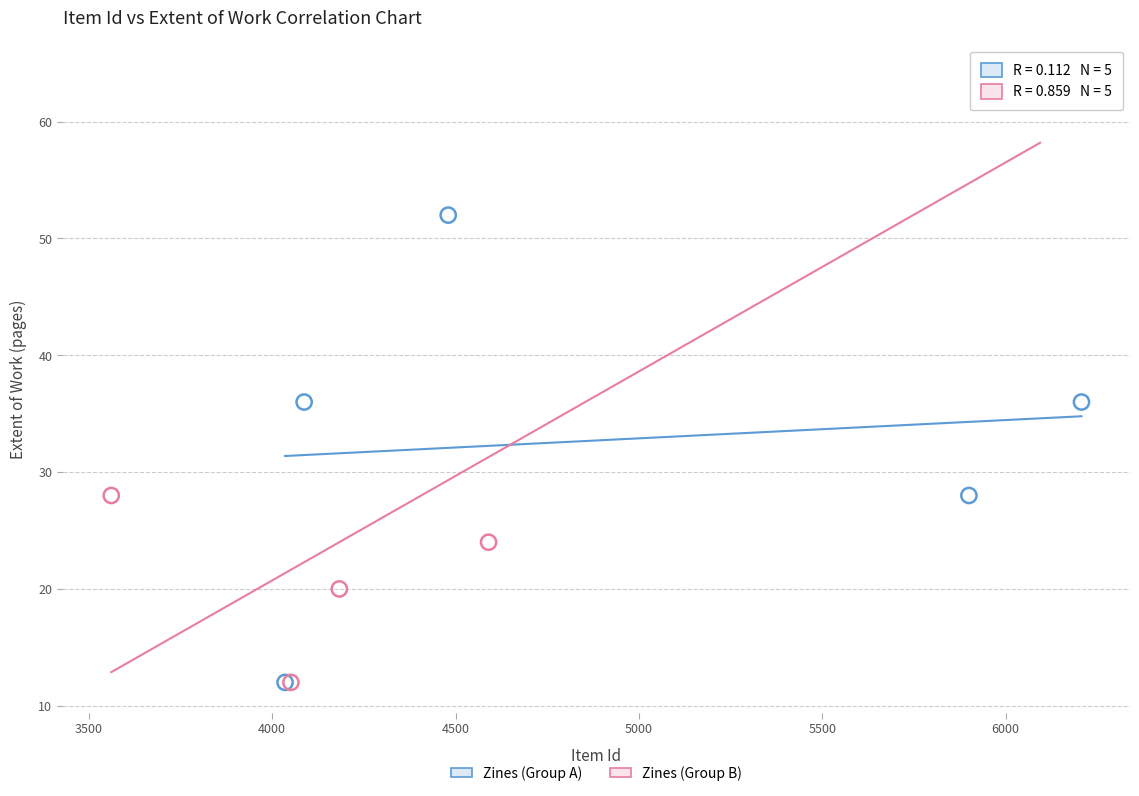

Which series contains the highest Y value?

Zines (Group B)